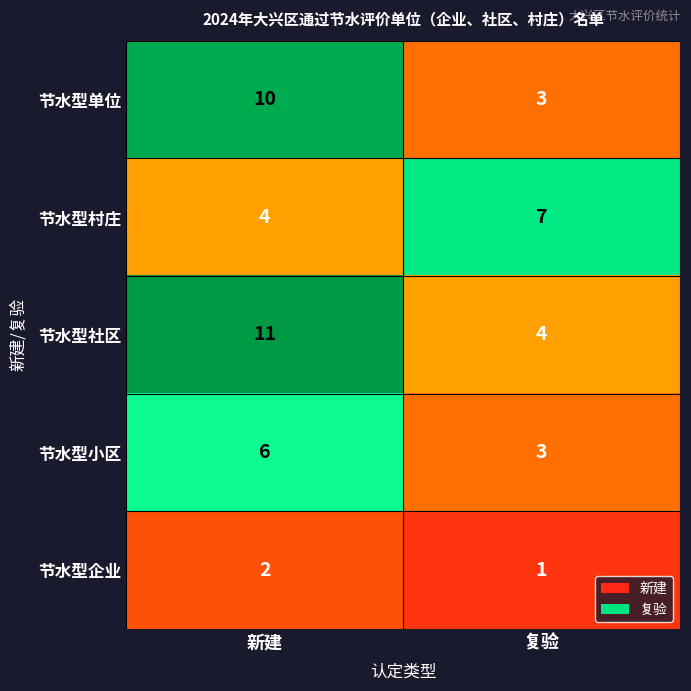

What is the difference between the highest and lowest values at 复验?

6